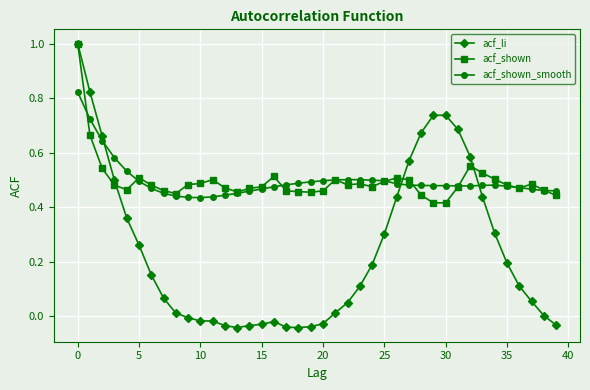

True or false: acf_shown has more than 0 points higher than both neighbors.

True